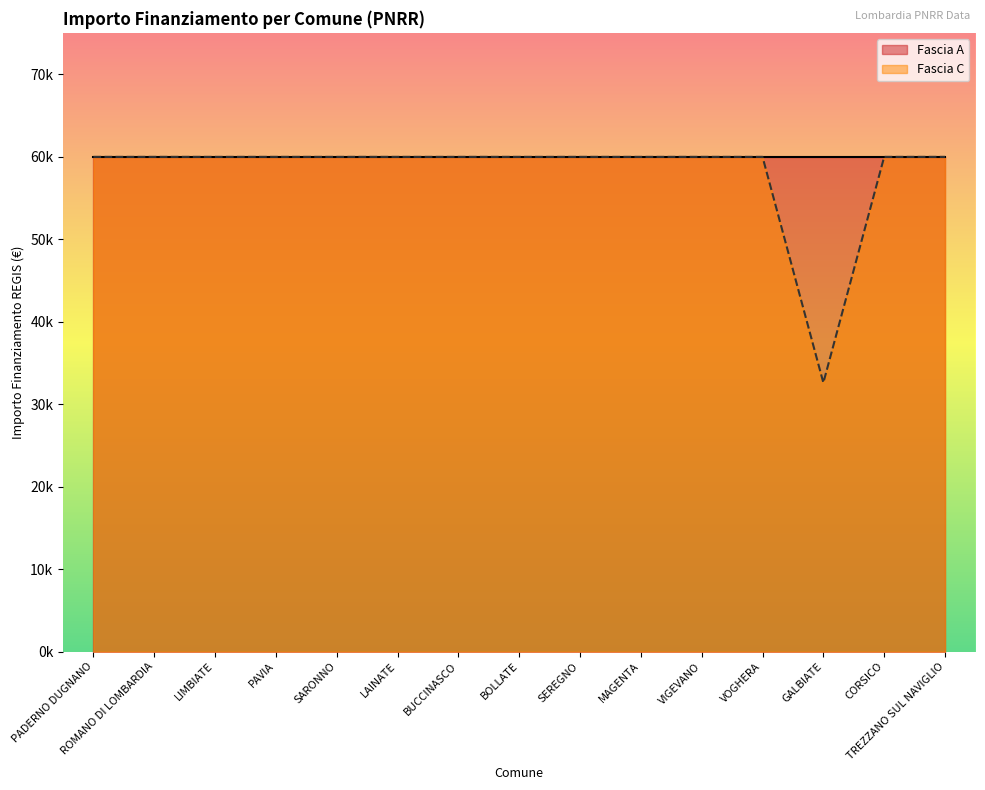

What is the average value?

58141